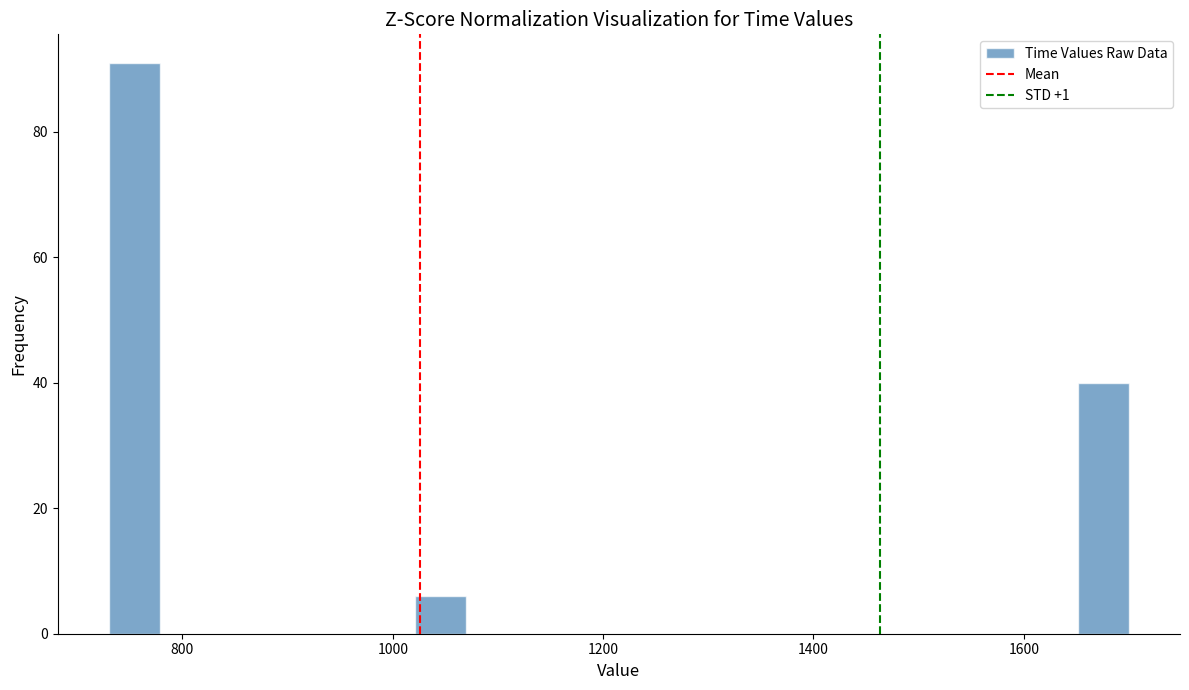

Around what value on the x-axis is the tallest bar? Give the approximate position of its centre, as read against the axis.

760